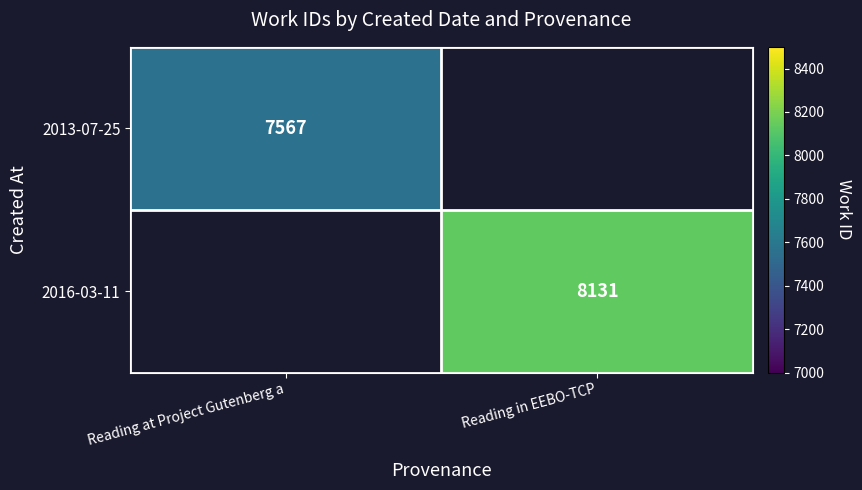

The value of 2013-07-25 at Reading at Project Gutenberg a is 7567. True or false?

True